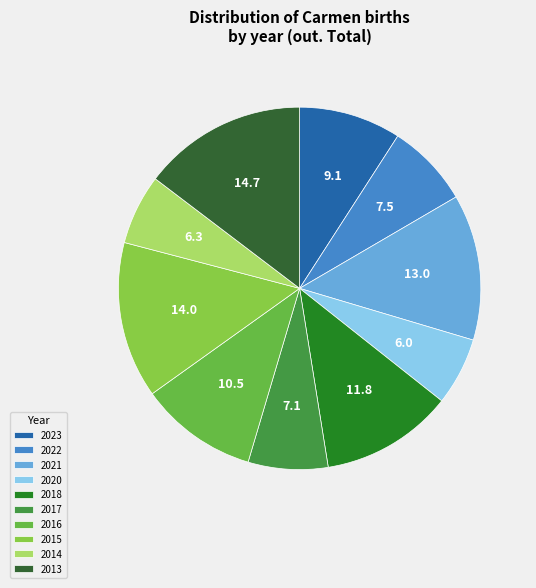

Which slice is the largest?

2013